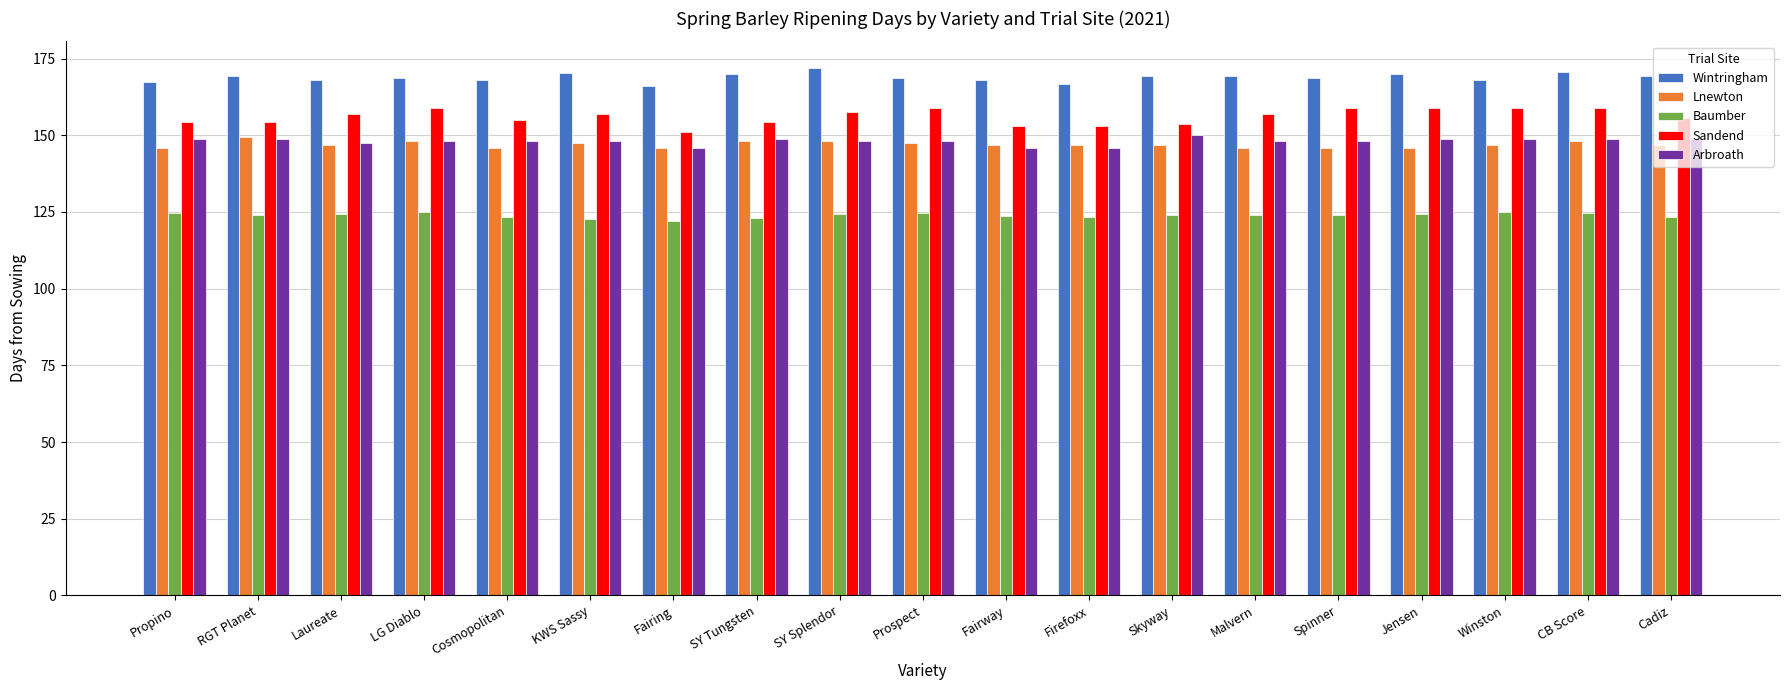

Which series has the widest spread of values?

Sandend